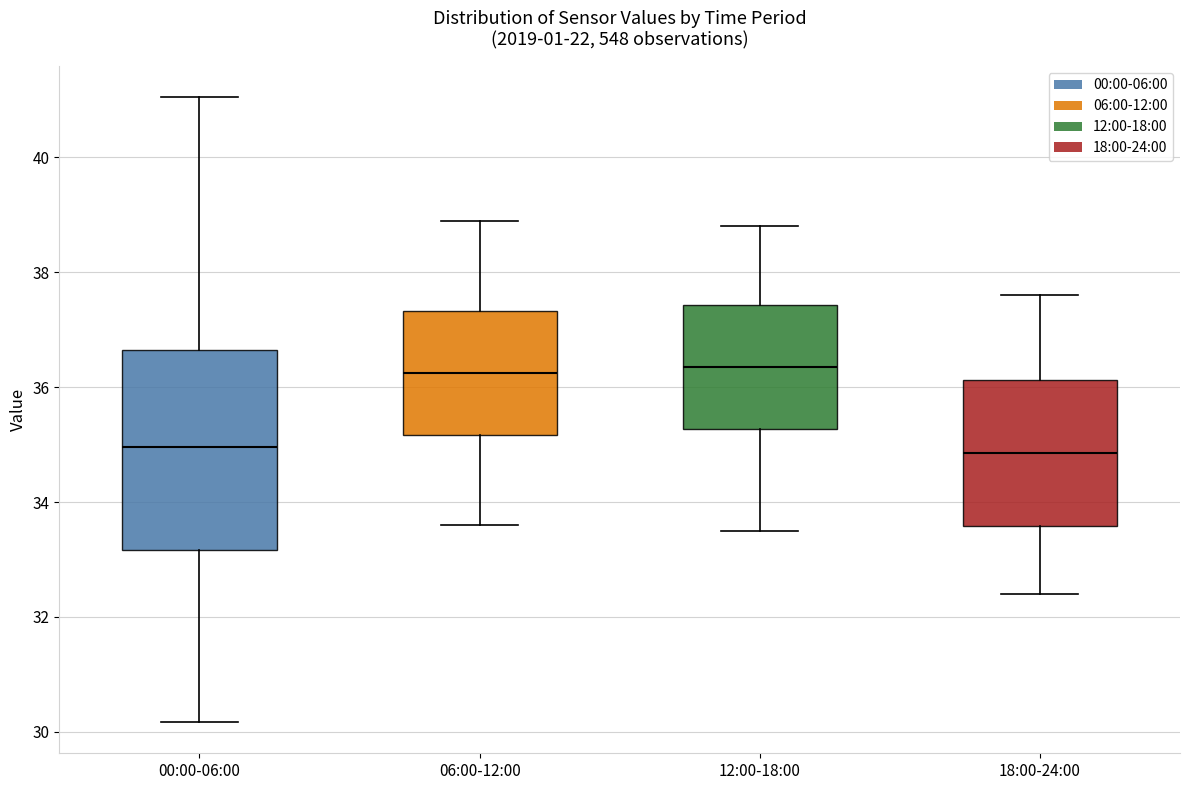

Reading left to right, transcribe this box plot: for each box, give where its median line is, the range the box spans, and where its two whiskers end, as read against the y-axis. The values are not printed on the chart, so give them approximately, as read against the axis.

00:00-06:00: median 35.0, box 33.2 to 36.6, whiskers 30.2 to 41.0
06:00-12:00: median 36.2, box 35.2 to 37.4, whiskers 33.6 to 39.0
12:00-18:00: median 36.4, box 35.2 to 37.4, whiskers 33.6 to 38.8
18:00-24:00: median 34.8, box 33.6 to 36.2, whiskers 32.4 to 37.6